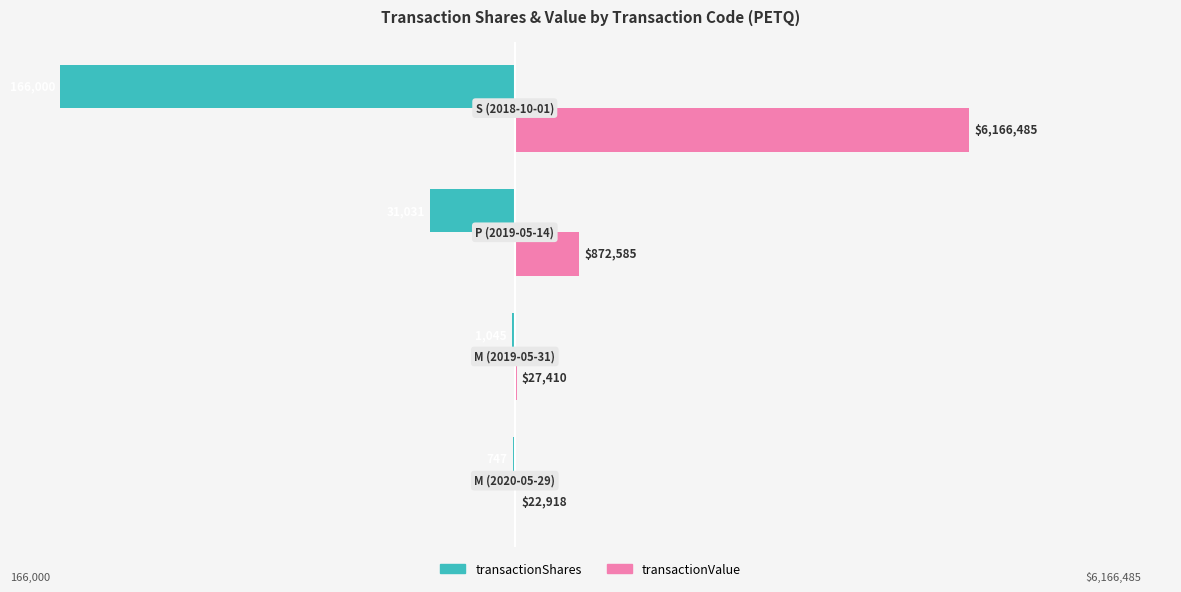

What are all the series names shown in the legend?

transactionShares, transactionValue